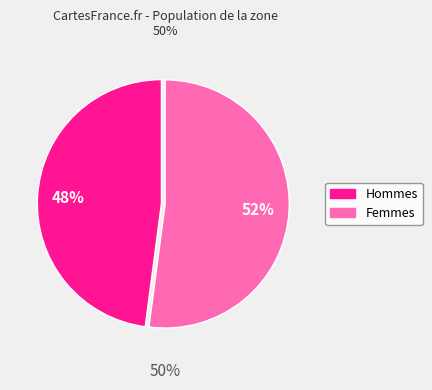

To the nearest percent, what is the average slice percentage?

50%